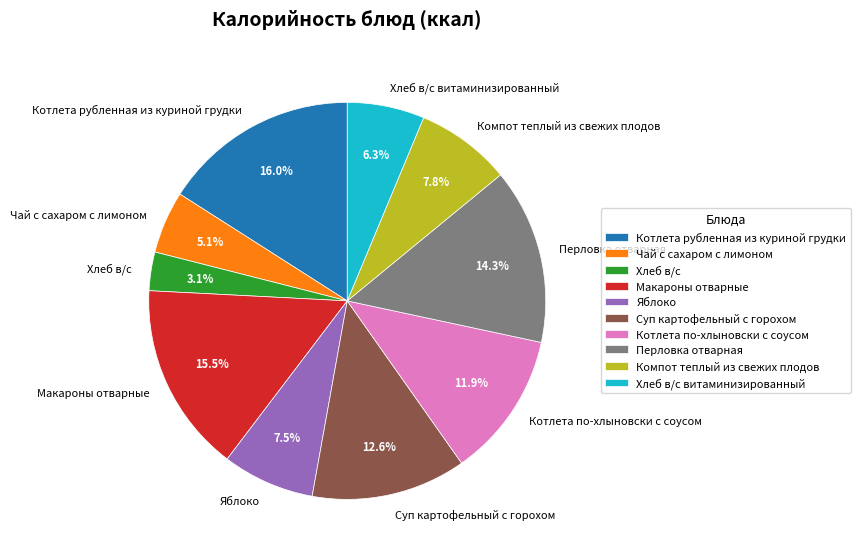

To the nearest percent, what portion does Котлета рубленная из куриной грудки represent?

16%